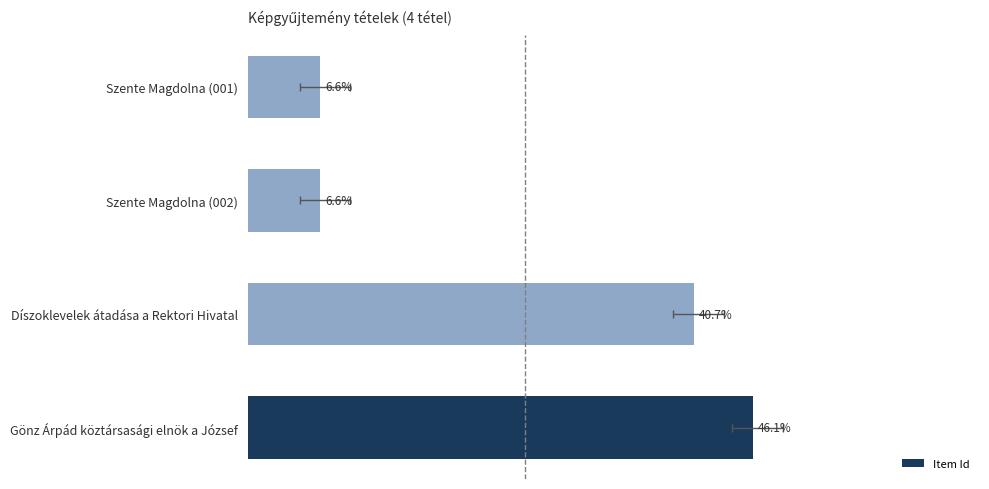

Reading left to right, extract all data points from this chart.

23132	20427	3319	3318